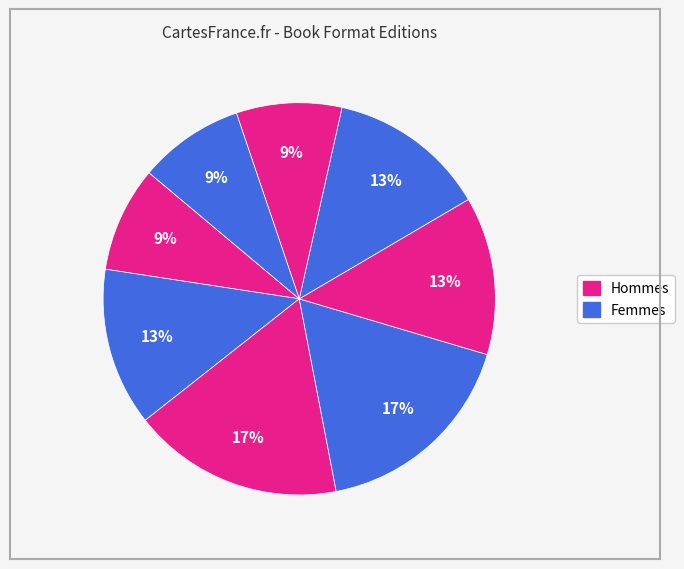

Does any single category account for the majority?

No